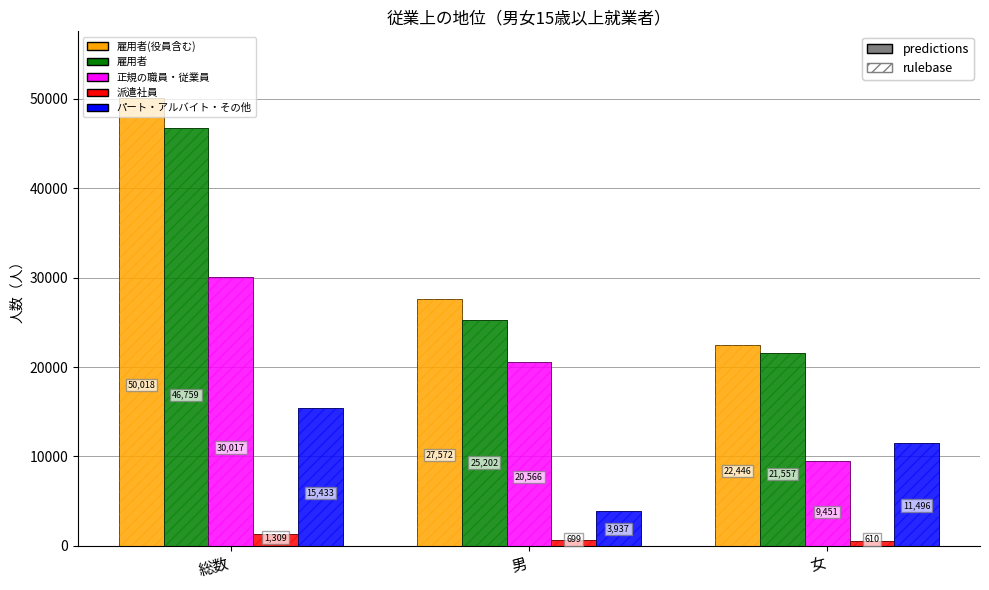

The value of 正規の職員・従業員 at 男 is 10361. True or false?

False